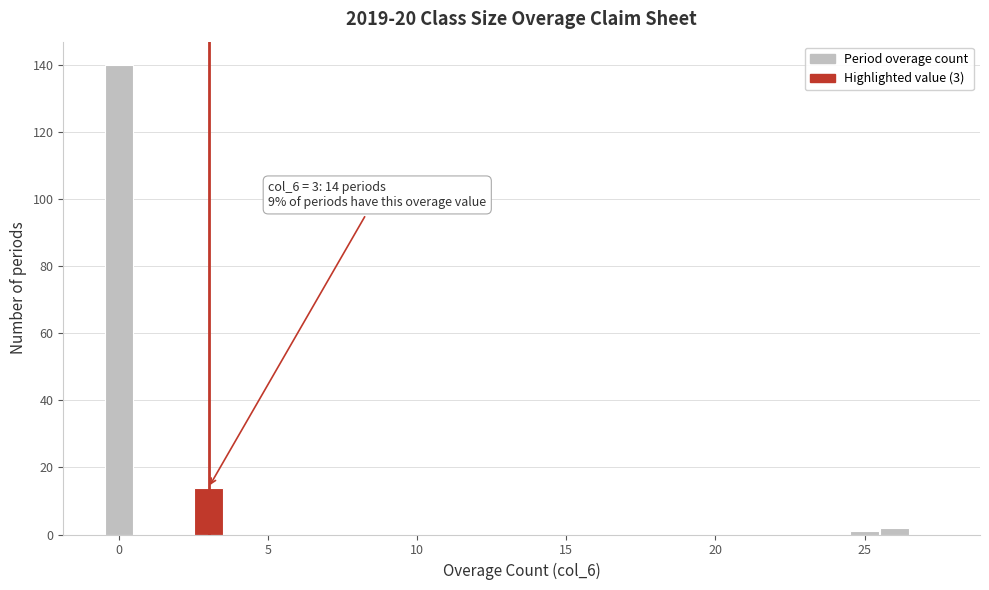

Around what value on the x-axis is the tallest bar? Give the approximate position of its centre, as read against the axis.

0.0